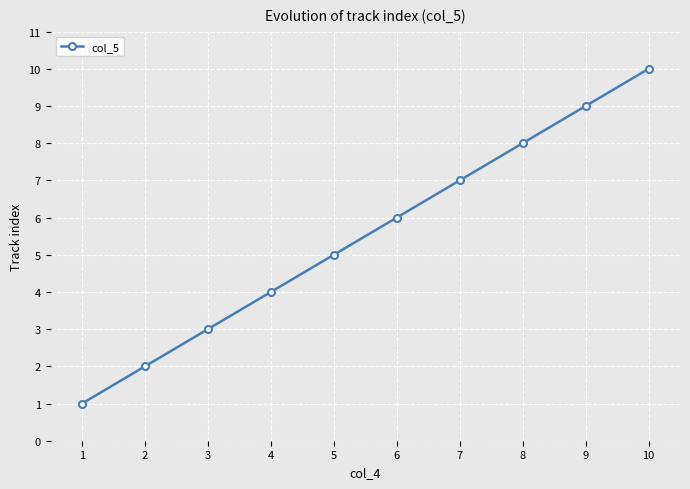

What is the ratio of the value at 5 to the value at 10?

0.5